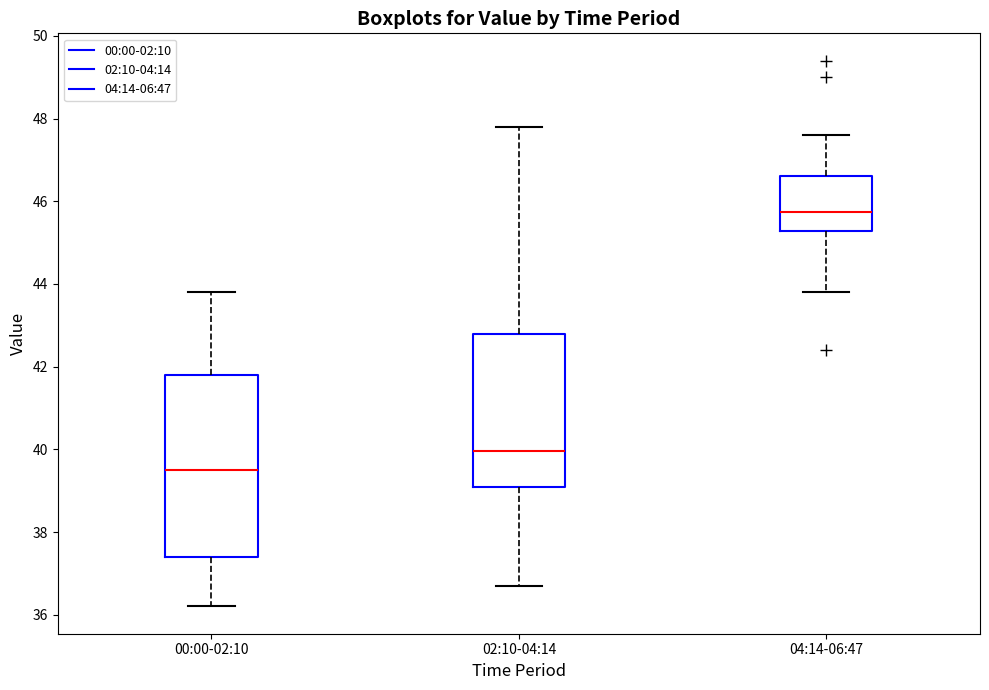

Reading left to right, transcribe this box plot: for each box, give where its median line is, the range the box spans, and where its two whiskers end, as read against the y-axis. The values are not printed on the chart, so give them approximately, as read against the axis.

00:00-02:10: median 39.6, box 37.4 to 41.8, whiskers 36.2 to 43.8
02:10-04:14: median 40.0, box 39.2 to 42.8, whiskers 36.8 to 47.8
04:14-06:47: median 45.8, box 45.2 to 46.6, whiskers 43.8 to 47.6